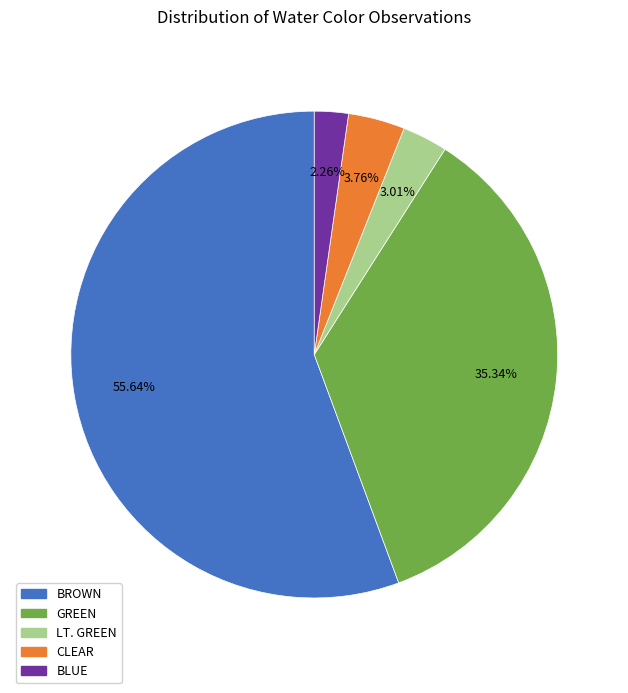

Which category has the biggest portion of the pie?

BROWN